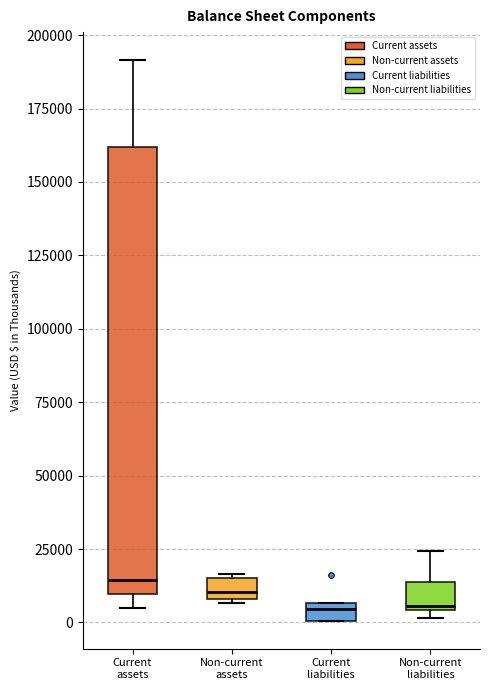

Where is the lower edge of the box for Current assets on the y-axis? The values are not printed on the chart, so give them approximately, as read against the axis.

10000